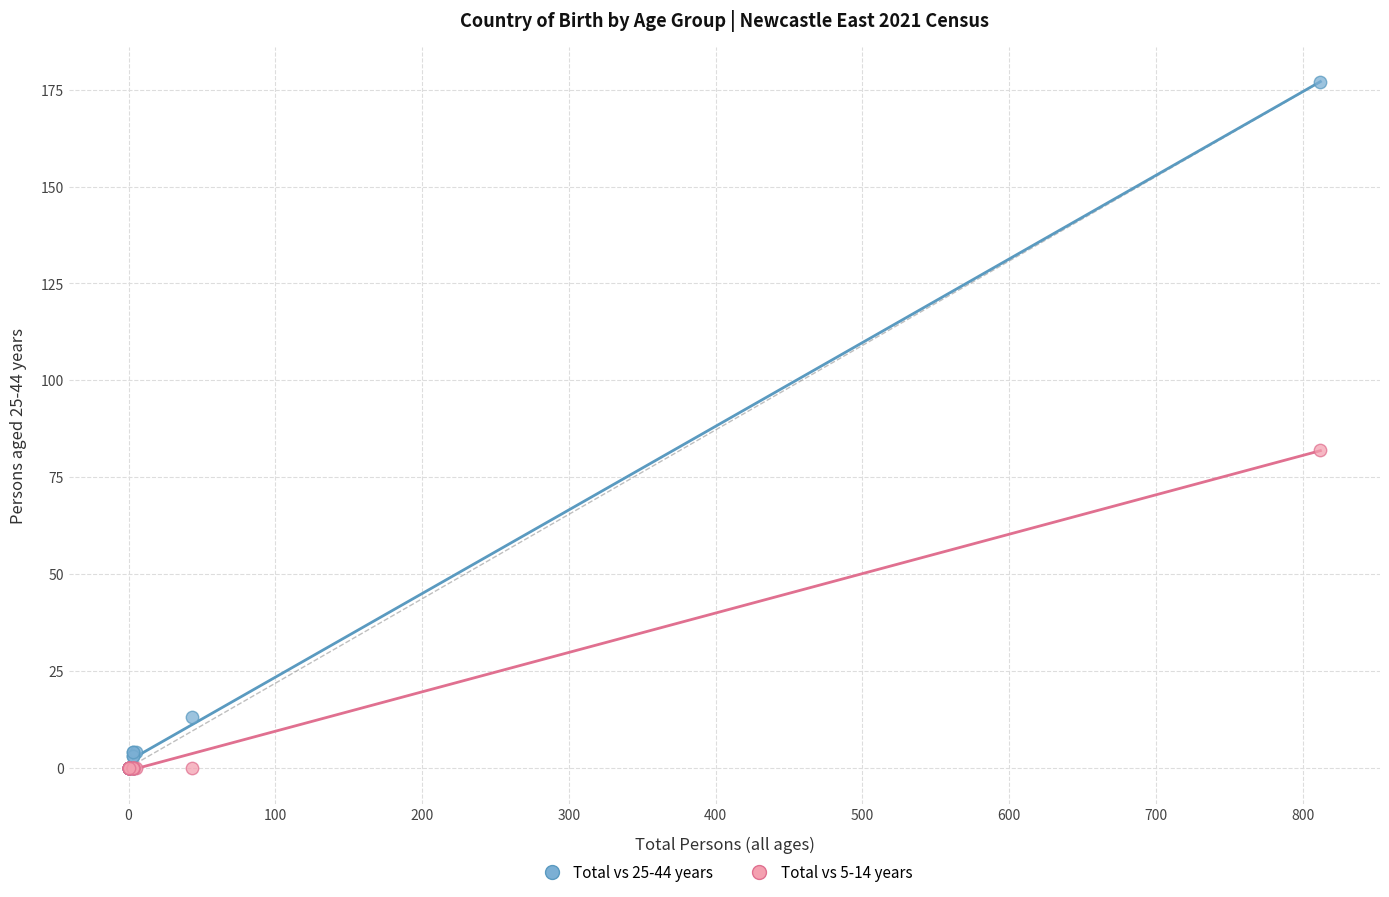

Across all series, what Y value is closest to 88?

82